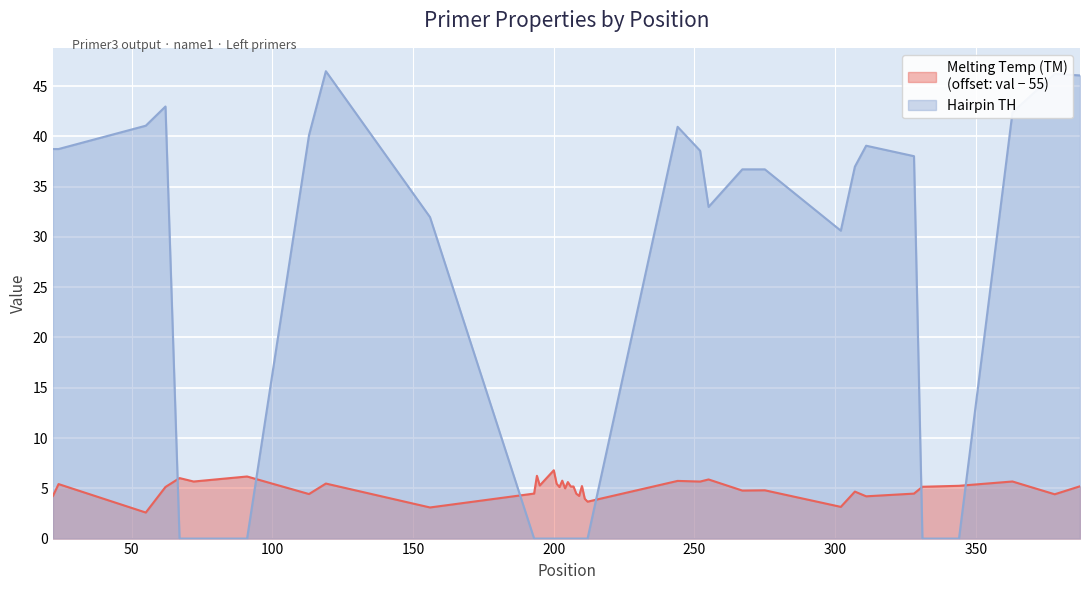

Which category has the highest value across all series?

119